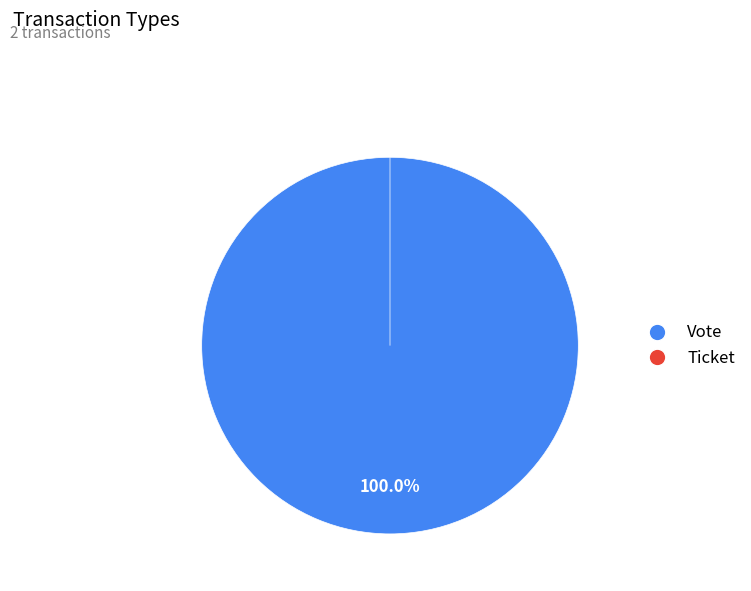

To the nearest percent, what is the difference between the Vote and Ticket slice percentages?

100%